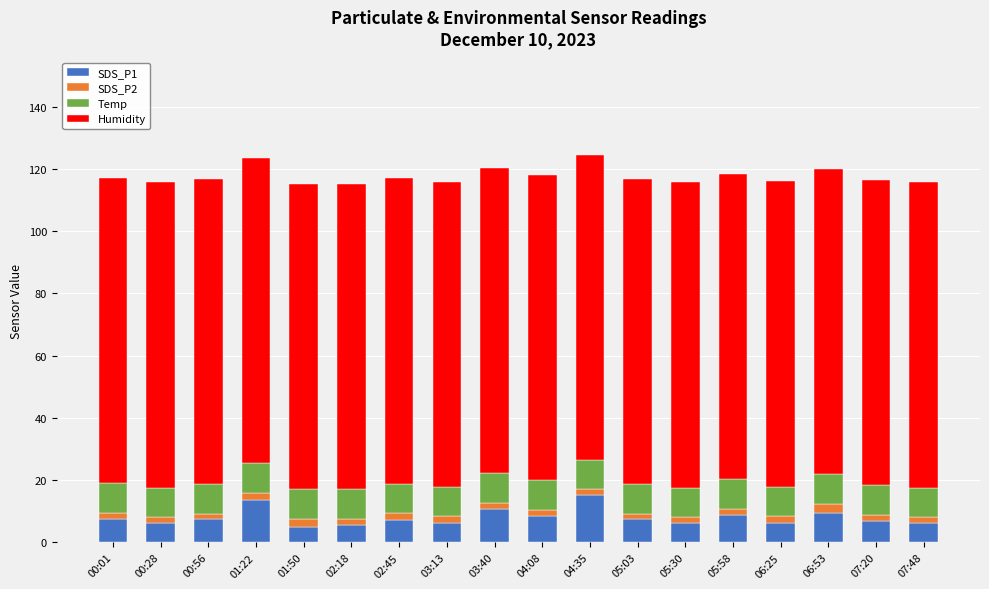

The value of SDS_P1 at 00:28 is 6.1. True or false?

True